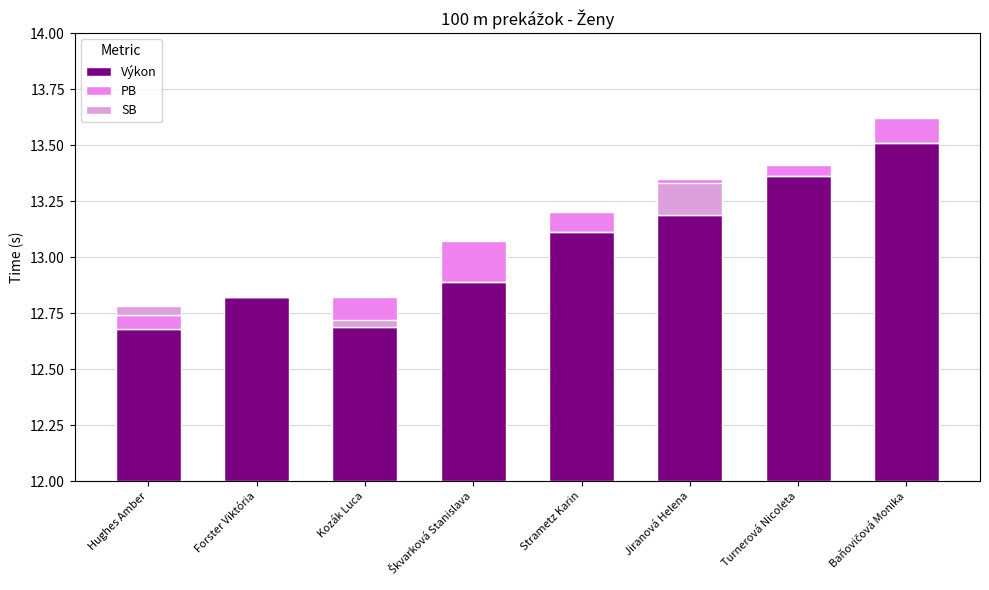

Rank the series by their maximum value, from lowest to highest.

PB, SB, Výkon